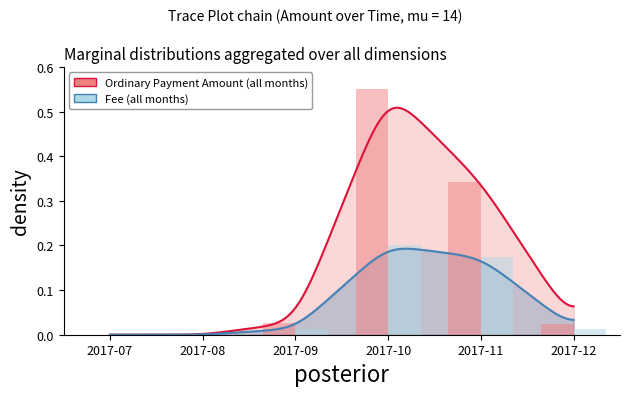

The Fee series shows 0.0 at 2017-12. True or false?

True